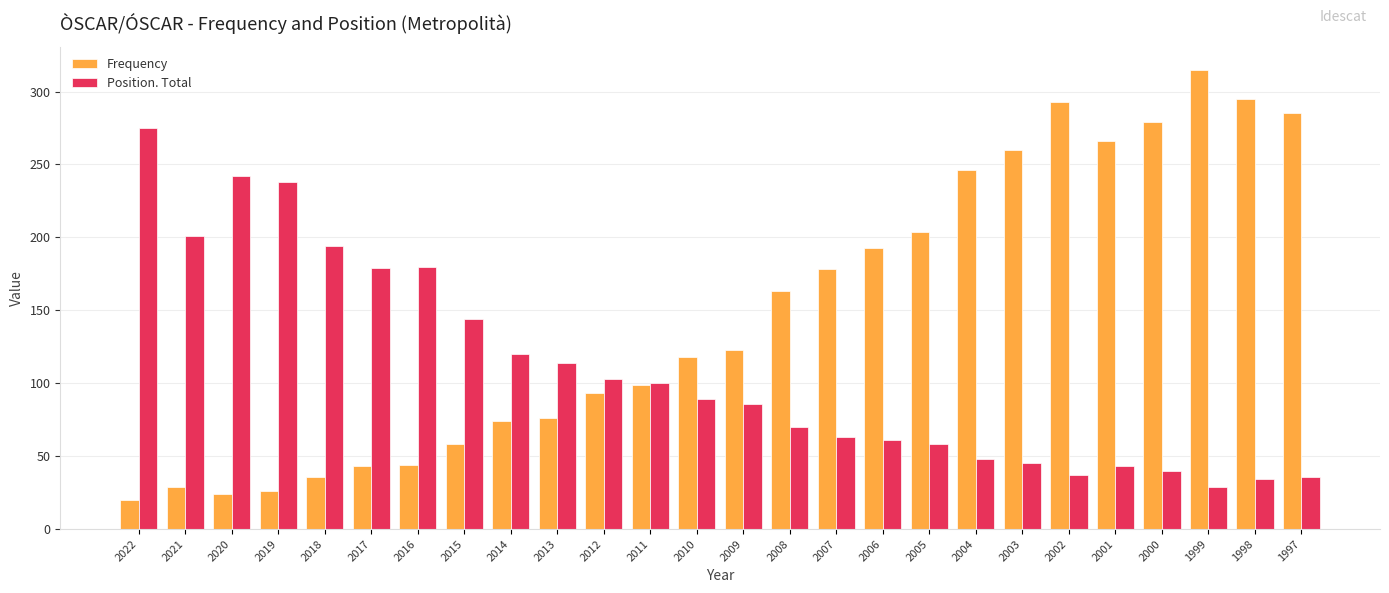

How many data points in Position. Total are less than 89?

13